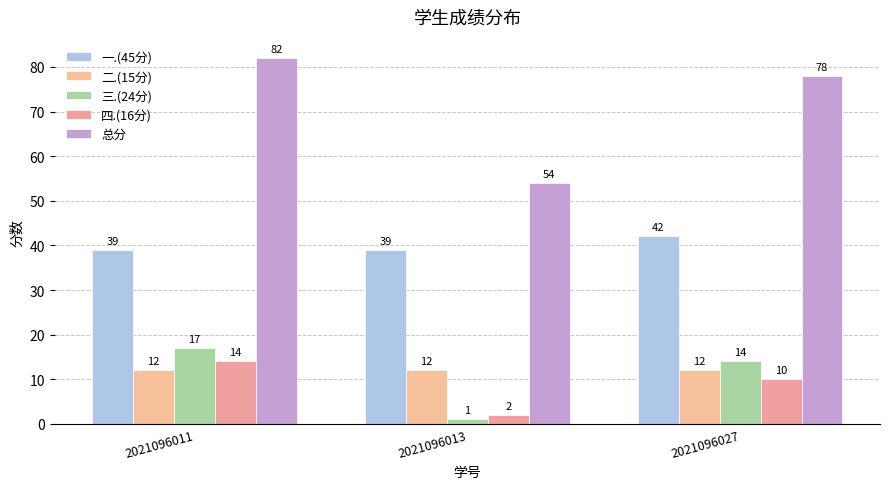

Reading left to right, transcribe all the data shown in this chart.

一.(45分): 2021096011=39	2021096013=39	2021096027=42
二.(15分): 2021096011=12	2021096013=12	2021096027=12
三.(24分): 2021096011=17	2021096013=1	2021096027=14
四.(16分): 2021096011=14	2021096013=2	2021096027=10
总分: 2021096011=82	2021096013=54	2021096027=78